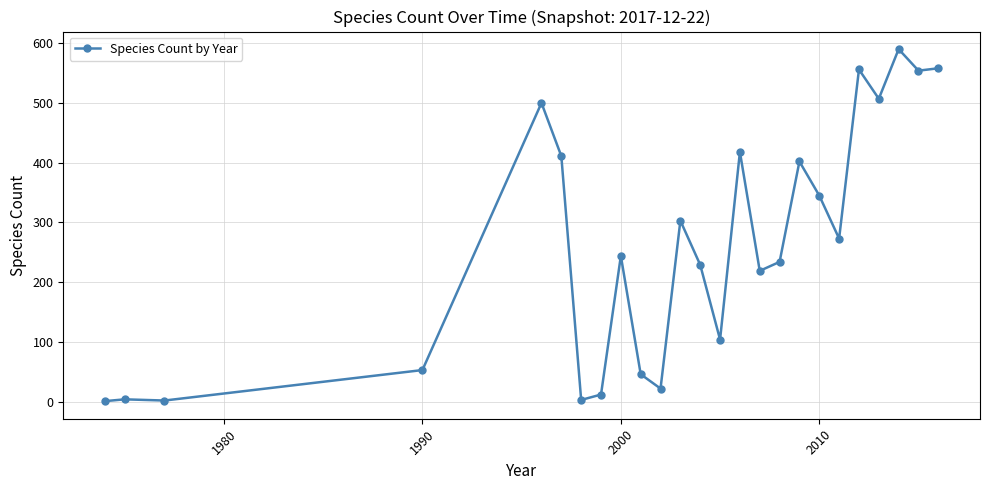

What is the sum of all values?

6590